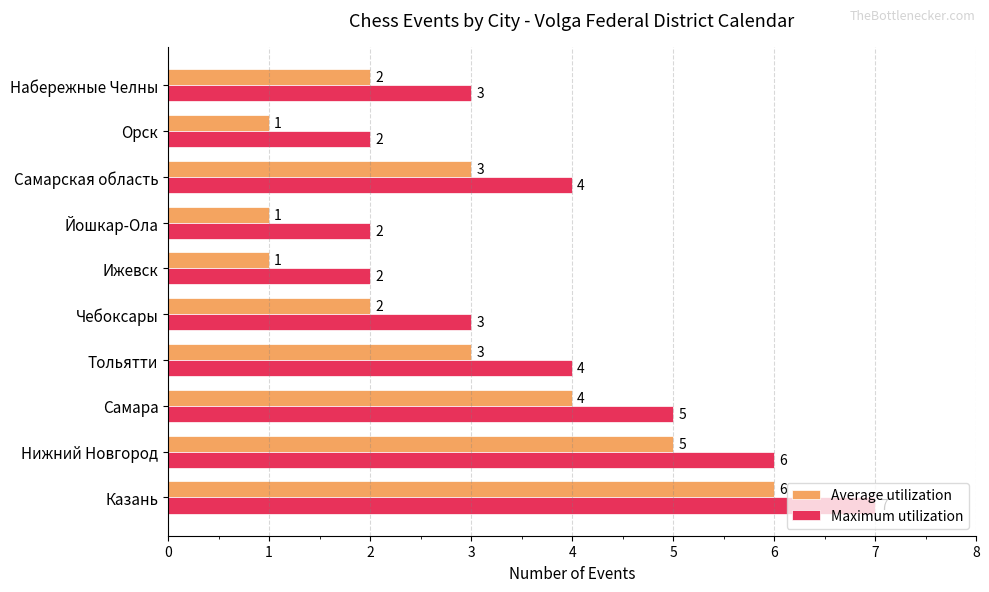

Is it true that Average utilization equals 5 at Нижний Новгород?

True